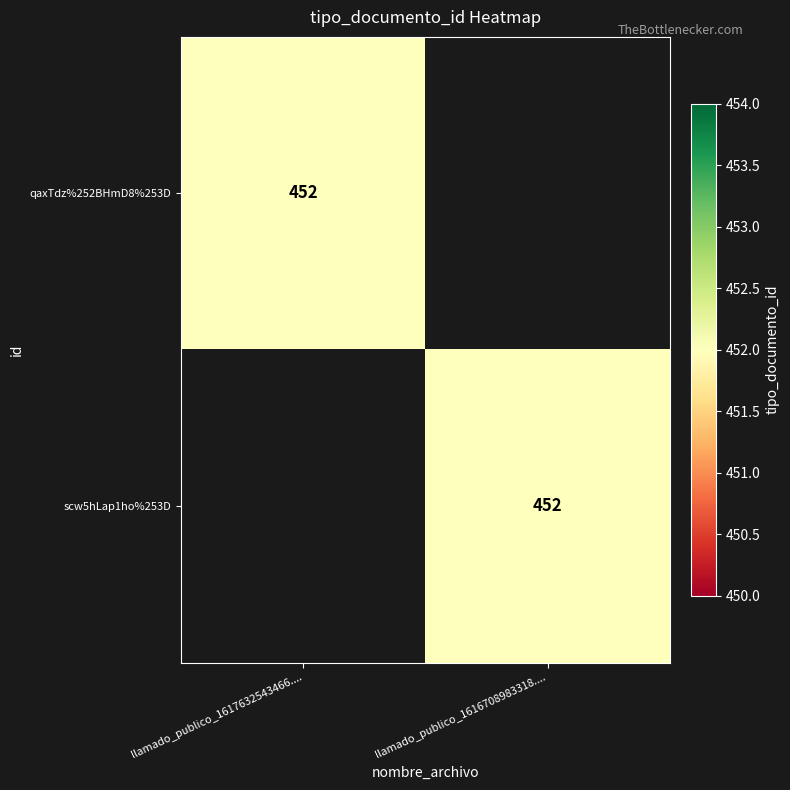

At which category is the sum across all series the highest?

llamado_publico_1617632543466....